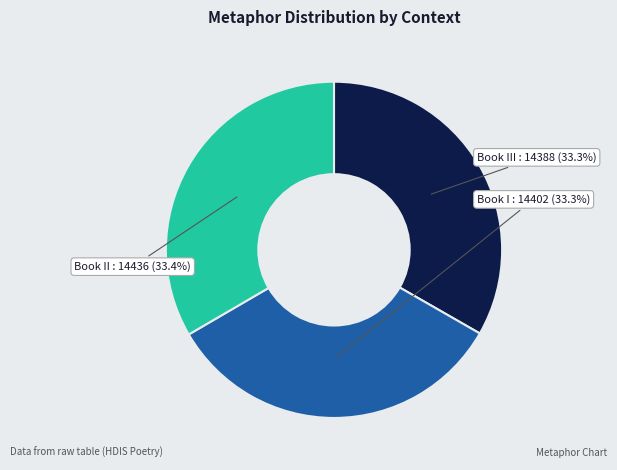

Is there a majority slice in this chart?

No